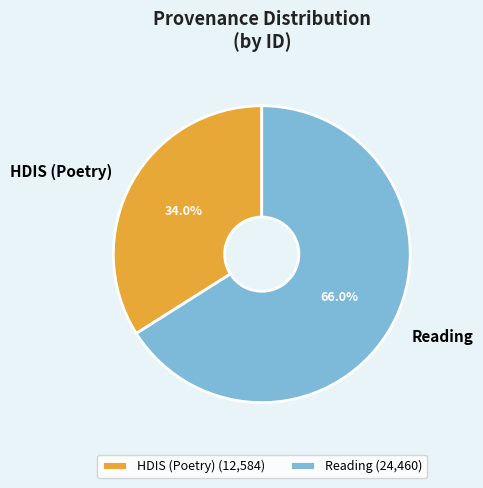

What is the total percentage of HDIS (Poetry) and Reading?

100.0%